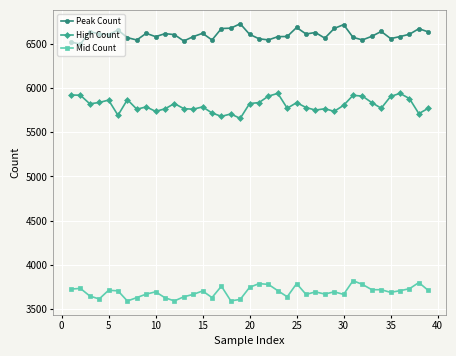

Which series has the largest range (max minus min)?

High Count